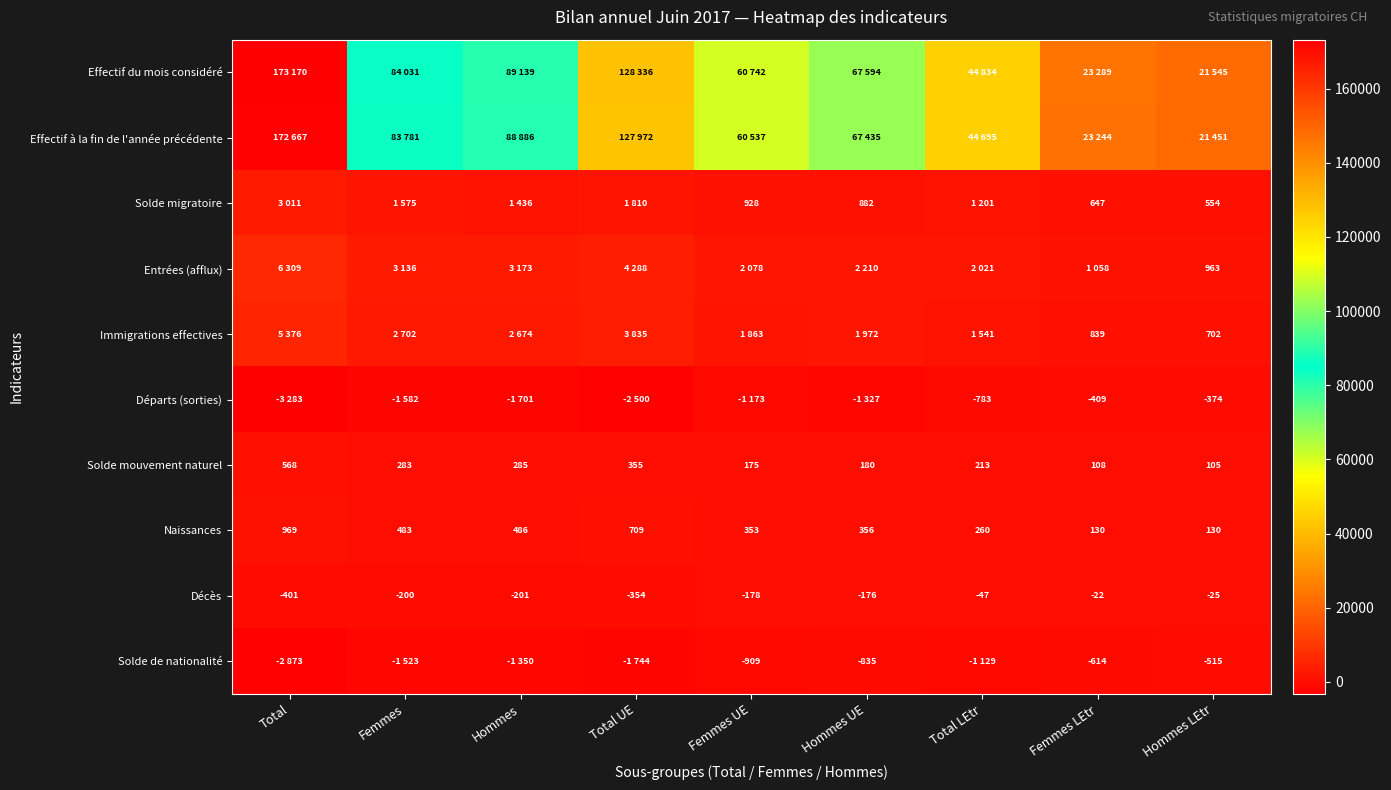

What is the difference between the Décès values at Hommes UE and Total LEtr?

129